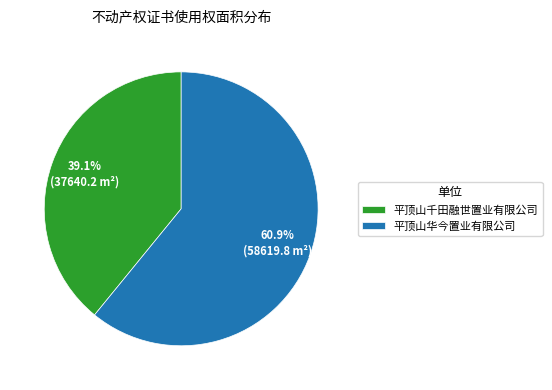

Between 平顶山千田融世置业有限公司 and 平顶山华今置业有限公司, which is larger?

平顶山华今置业有限公司